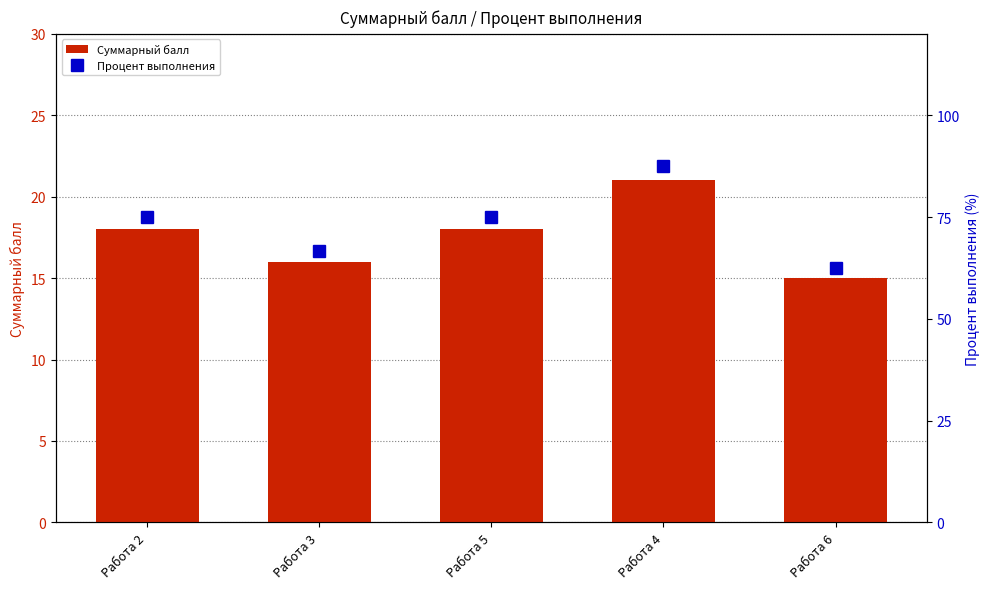

What is the sum of all Суммарный балл values?

88